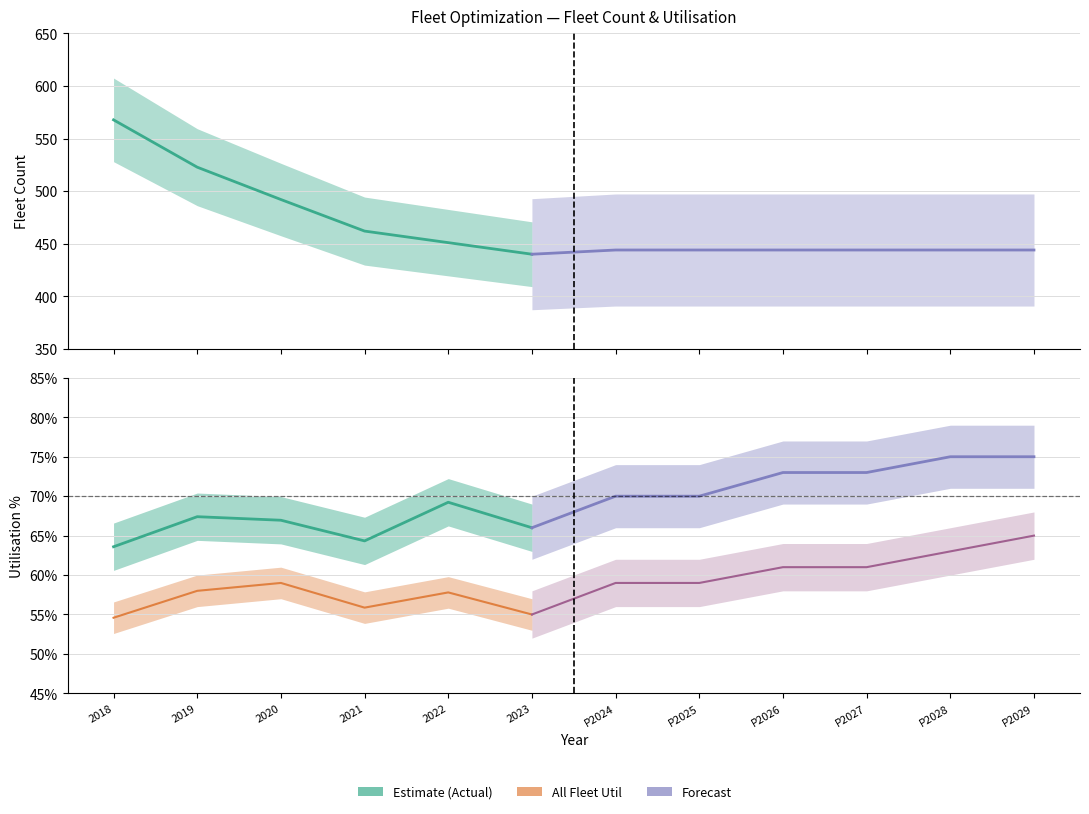

How many lines are shown in the chart?

3